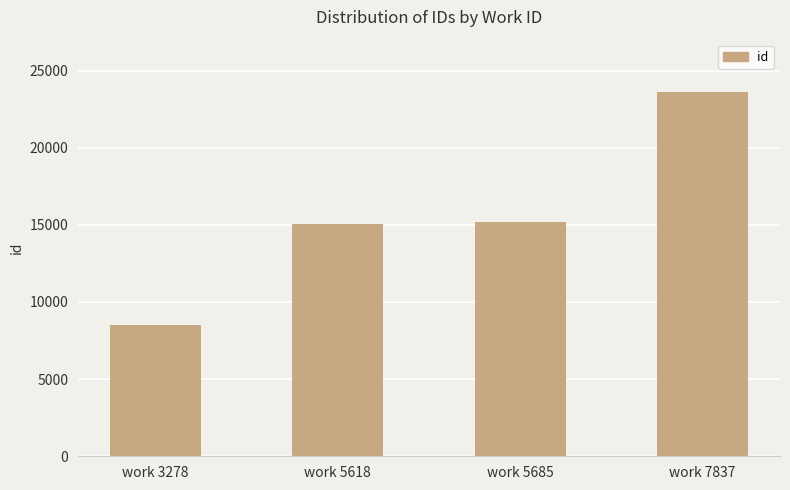

What is the approximate value at work 3278?

8539